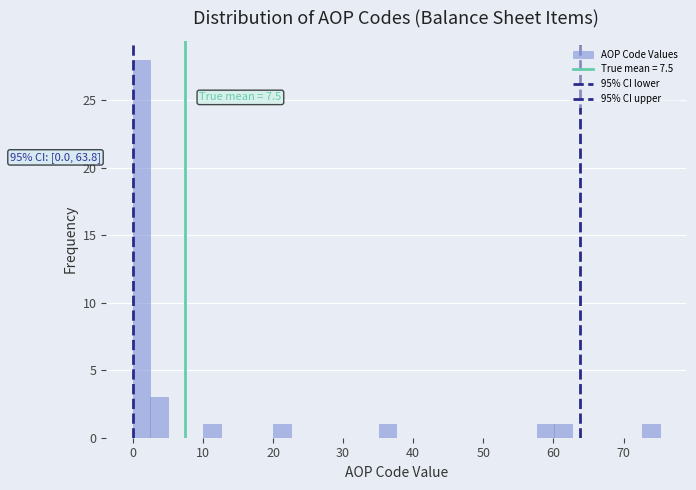

Around what value on the x-axis is the tallest bar? Give the approximate position of its centre, as read against the axis.

1